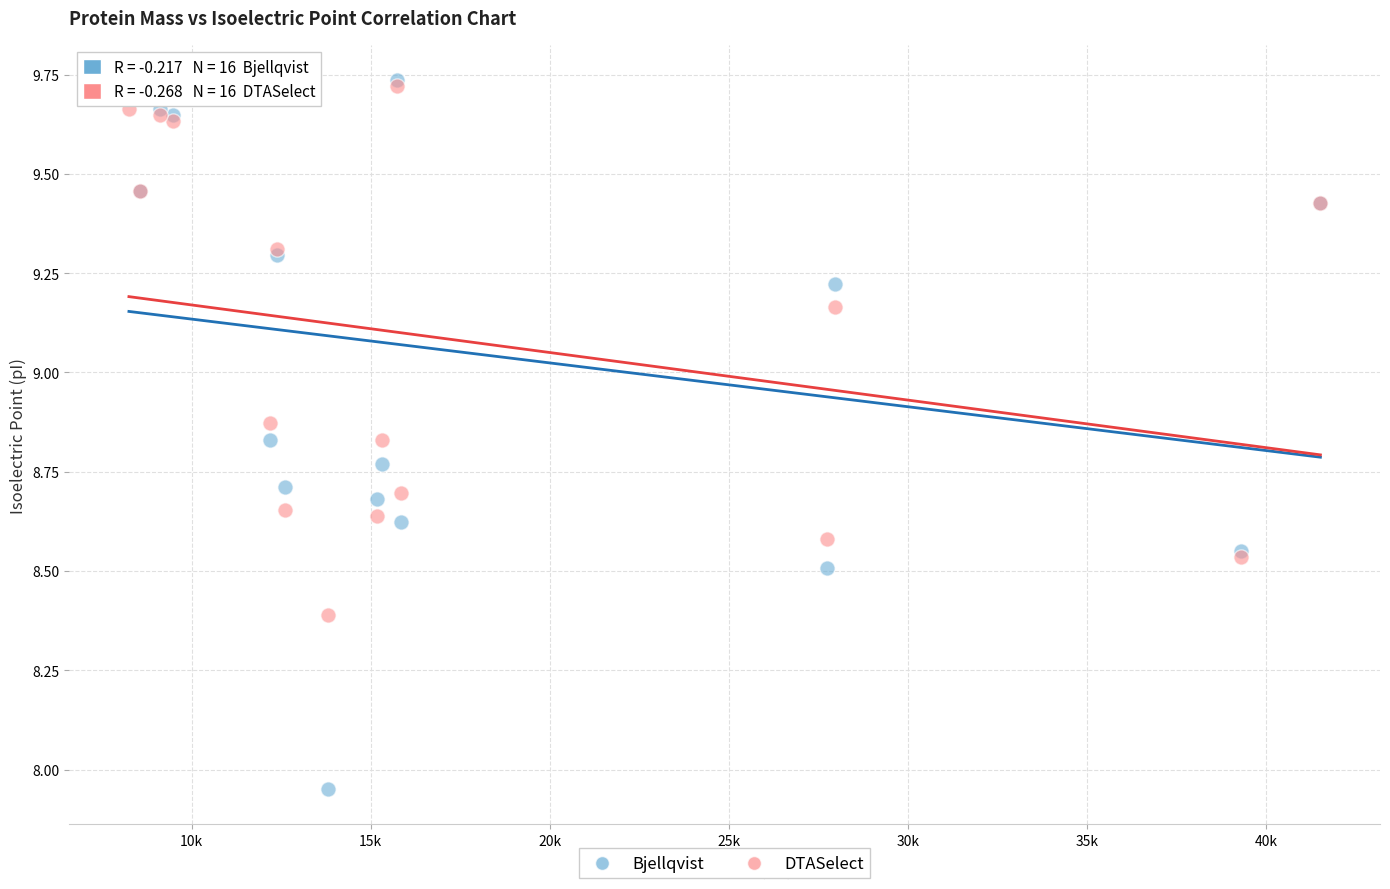

What are all the series names shown in the legend?

Bjellqvist, DTASelect